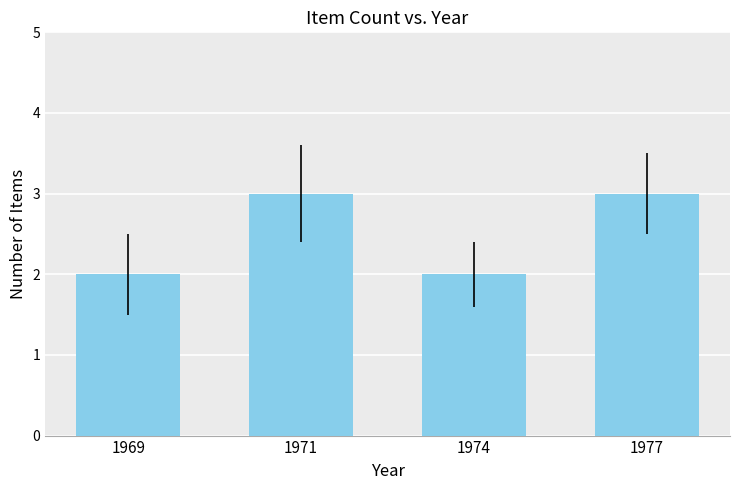

How many values are between 2 and 3?

4